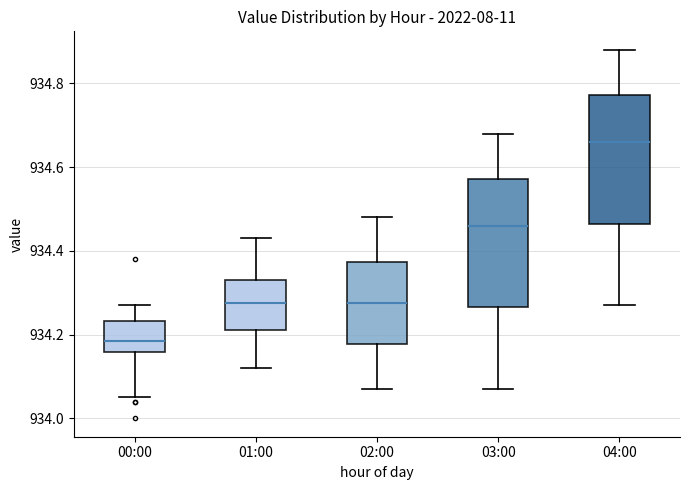

Reading left to right, transcribe this box plot: for each box, give where its median line is, the range the box spans, and where its two whiskers end, as read against the y-axis. The values are not printed on the chart, so give them approximately, as read against the axis.

00:00: median 934.18, box 934.16 to 934.24, whiskers 934.06 to 934.28
01:00: median 934.28, box 934.22 to 934.34, whiskers 934.12 to 934.44
02:00: median 934.28, box 934.18 to 934.38, whiskers 934.08 to 934.48
03:00: median 934.46, box 934.26 to 934.58, whiskers 934.08 to 934.68
04:00: median 934.66, box 934.46 to 934.78, whiskers 934.28 to 934.88